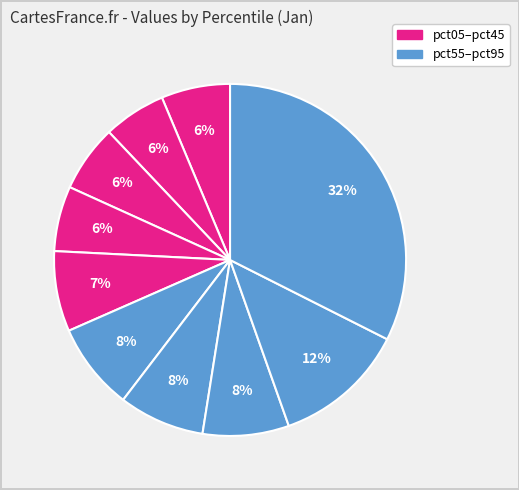

Is there any slice that represents more than half of the pie?

No